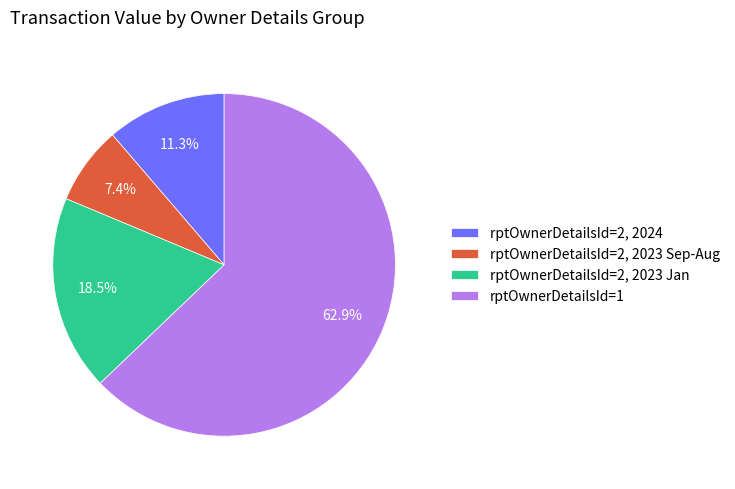

Which category has the biggest portion of the pie?

rptOwnerDetailsId=1